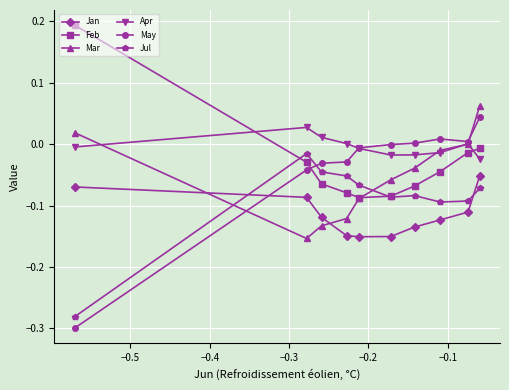

True or false: Apr and Jul cross at least once.

False